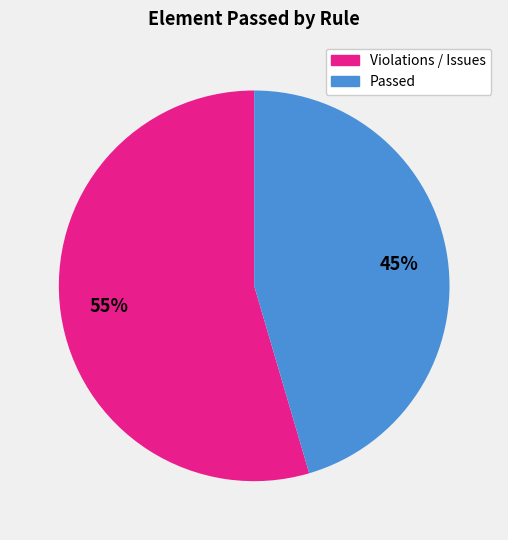

To the nearest percent, what is the average slice percentage?

50%